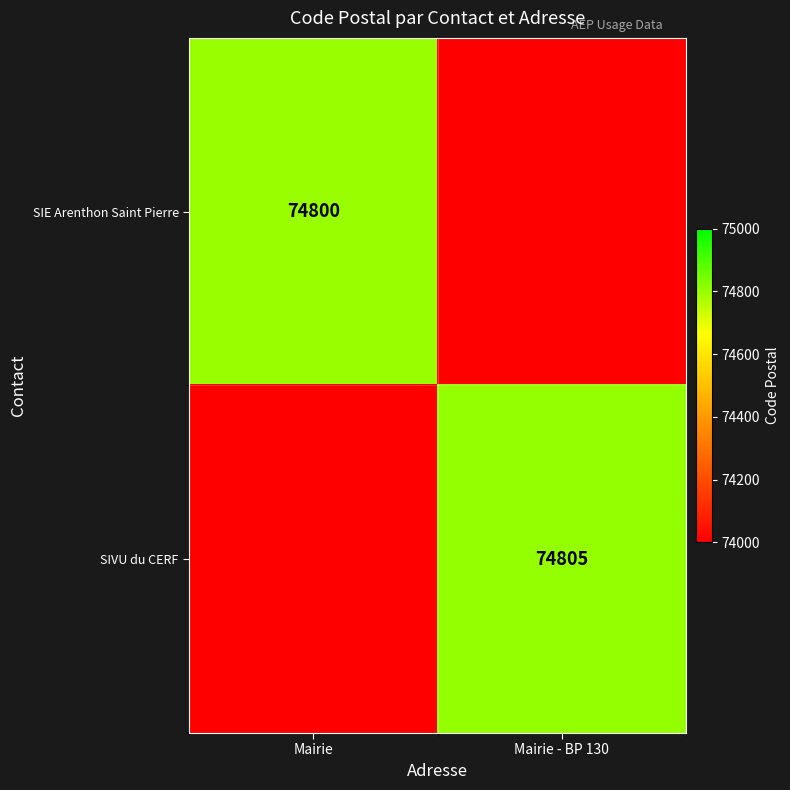

Rank the series at Mairie - BP 130 from highest to lowest value.

SIVU du CERF, SIE Arenthon Saint Pierre